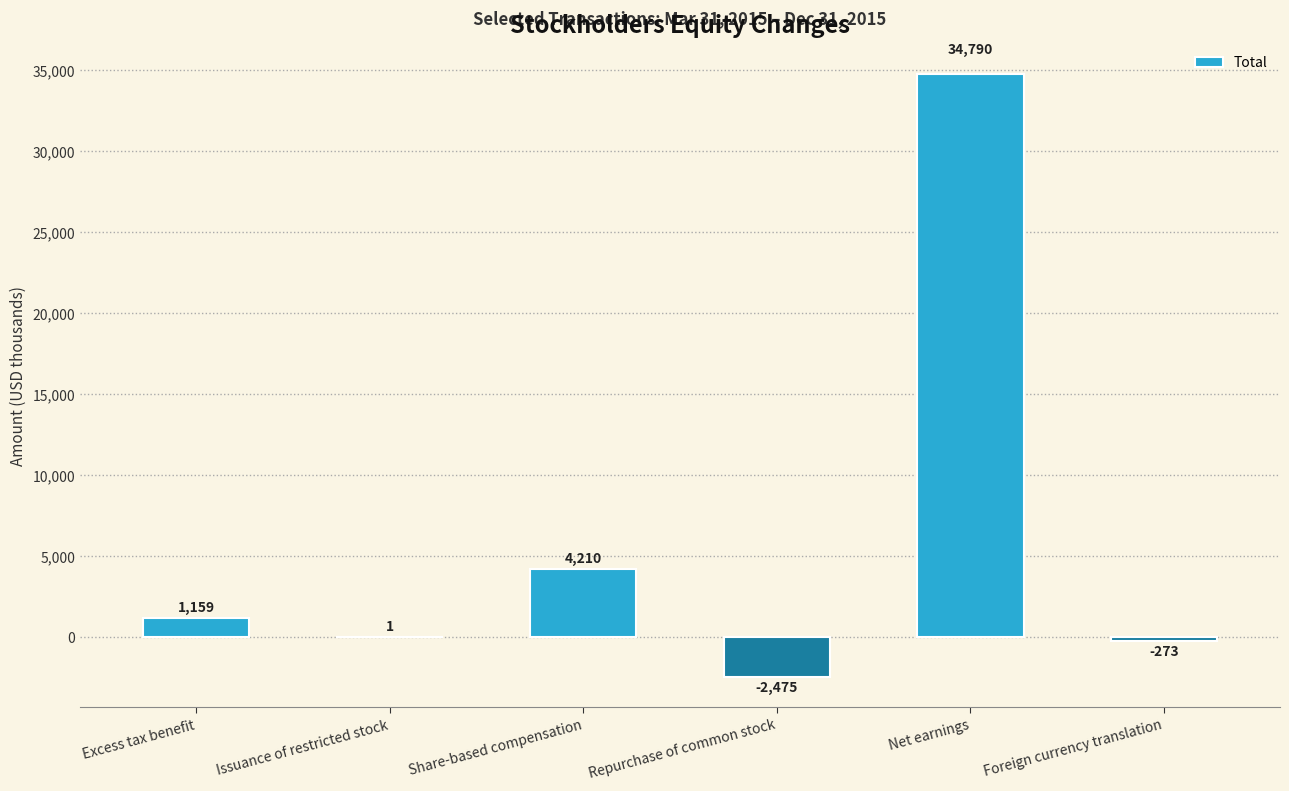

The value at Net earnings is 57373. True or false?

False